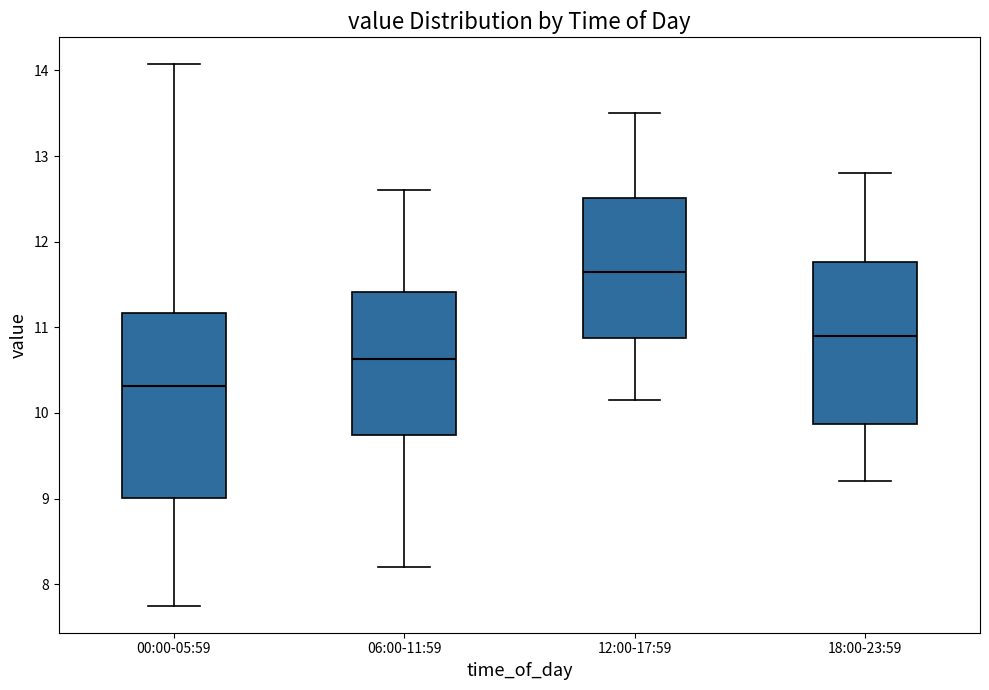

Reading left to right, read every box against the y-axis: the position of its median line, the range the box covers, and the ends of its whiskers. The values are not printed on the chart, so give them approximately, as read against the axis.

00:00-05:59: median 10.3, box 9.0 to 11.2, whiskers 7.8 to 14.1
06:00-11:59: median 10.6, box 9.7 to 11.4, whiskers 8.2 to 12.6
12:00-17:59: median 11.7, box 10.9 to 12.5, whiskers 10.2 to 13.5
18:00-23:59: median 10.9, box 9.9 to 11.8, whiskers 9.2 to 12.8